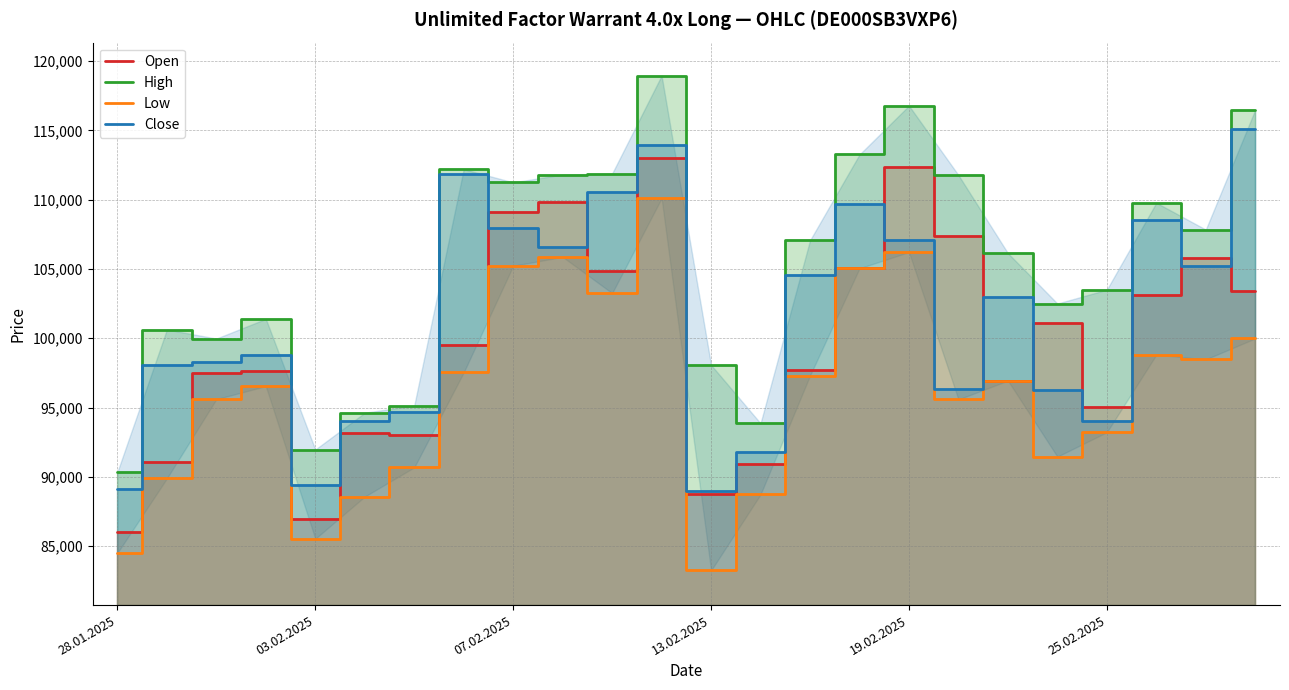

Which series has the largest total across all categories?

High